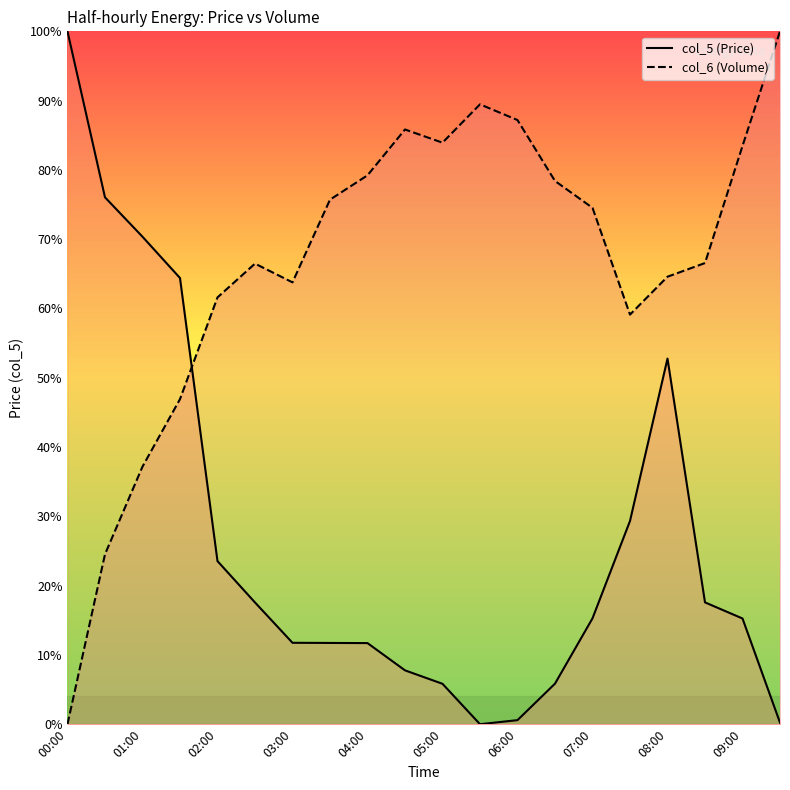

What is the sum of the col_5 values at 00:30 and 06:30?

81.9